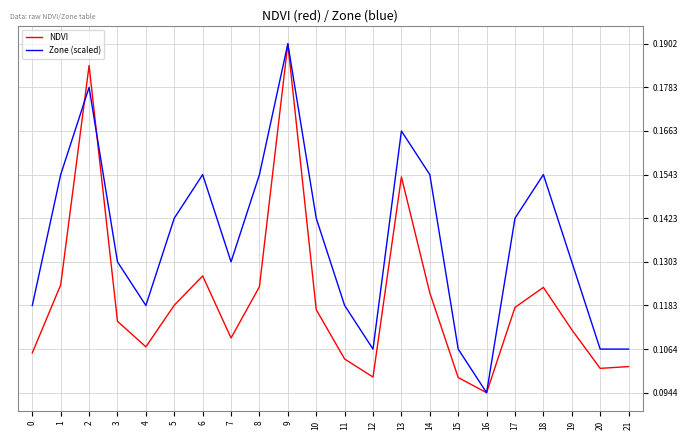

List the series in order of their overall mean, highest first.

Zone (scaled), NDVI